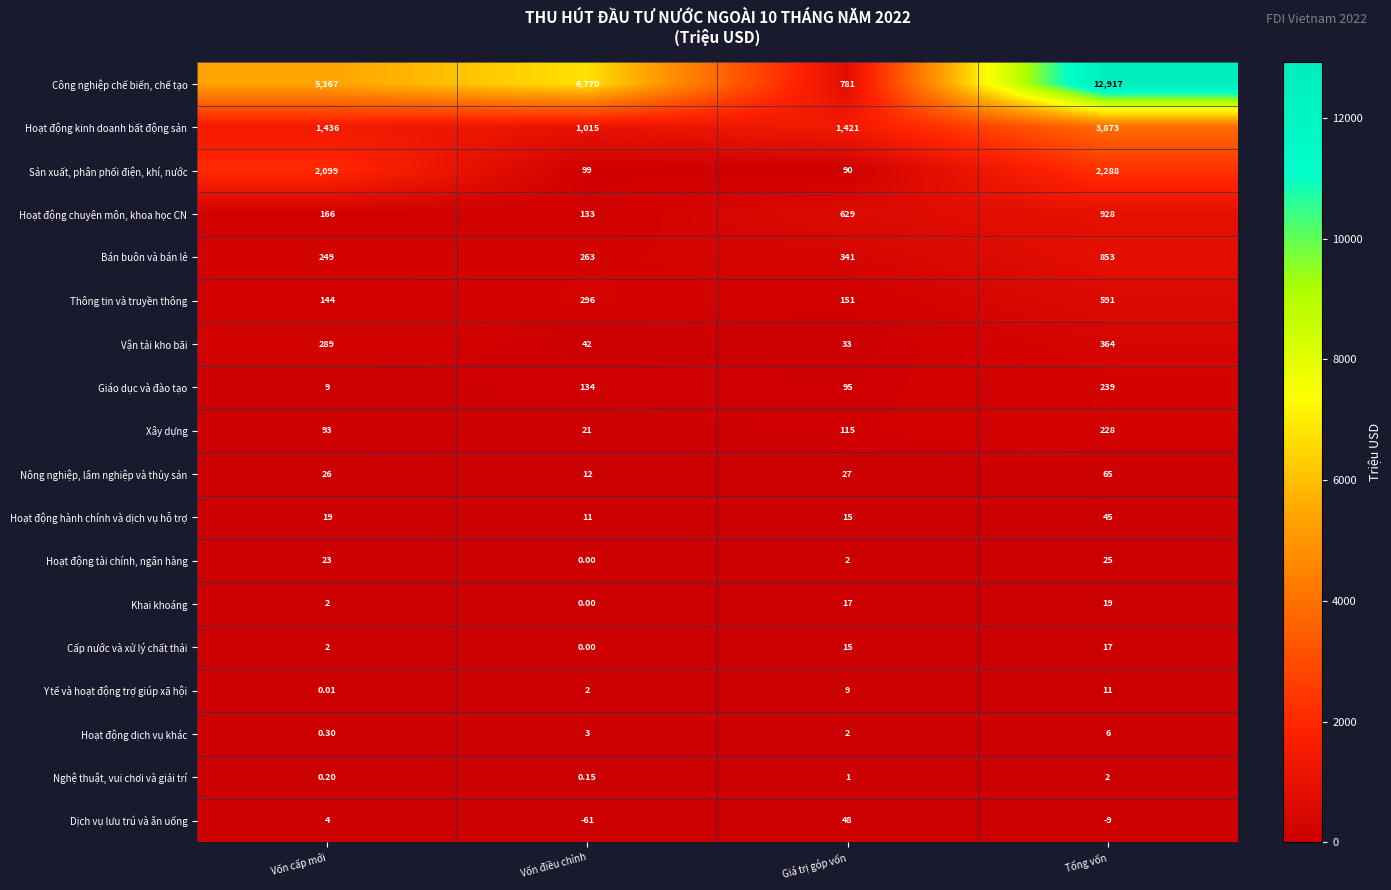

Where is Hoạt động tài chính, ngân hàng nearest to the value 12?

Giá trị góp vốn